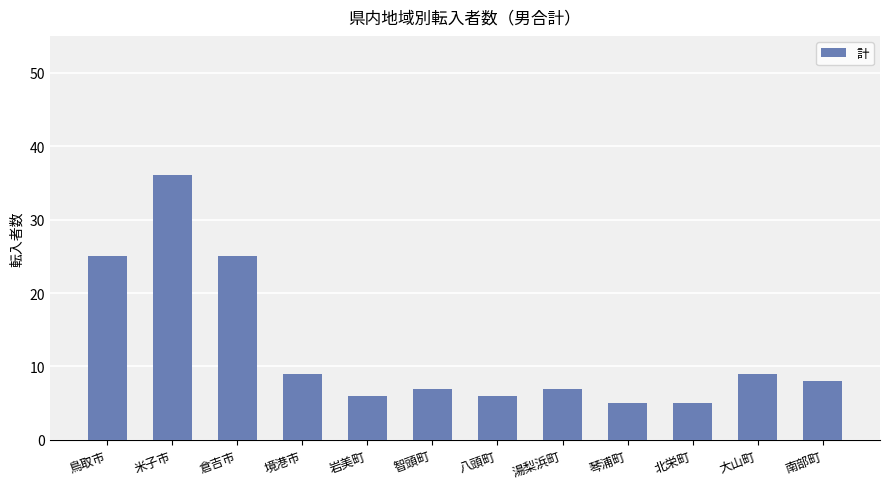

What is the value of the 11th bar from the left?

9